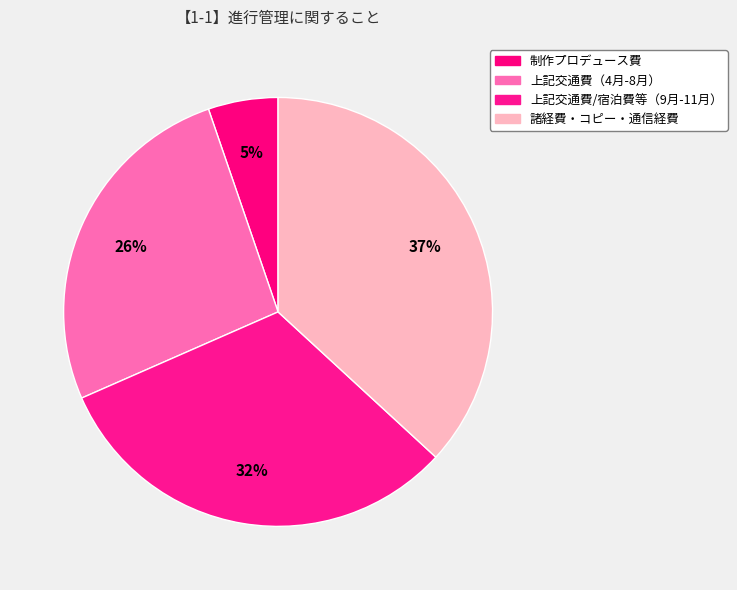

Between 上記交通費/宿泊費等（9月-11月） and 諸経費・コピー・通信経費, which is larger?

諸経費・コピー・通信経費